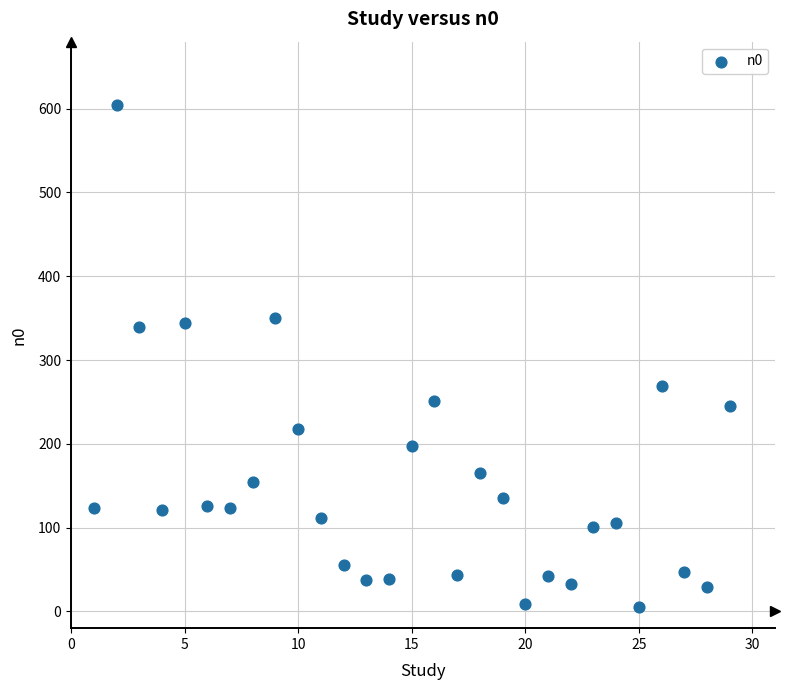

What is the range of Y values (max minus min)?

599